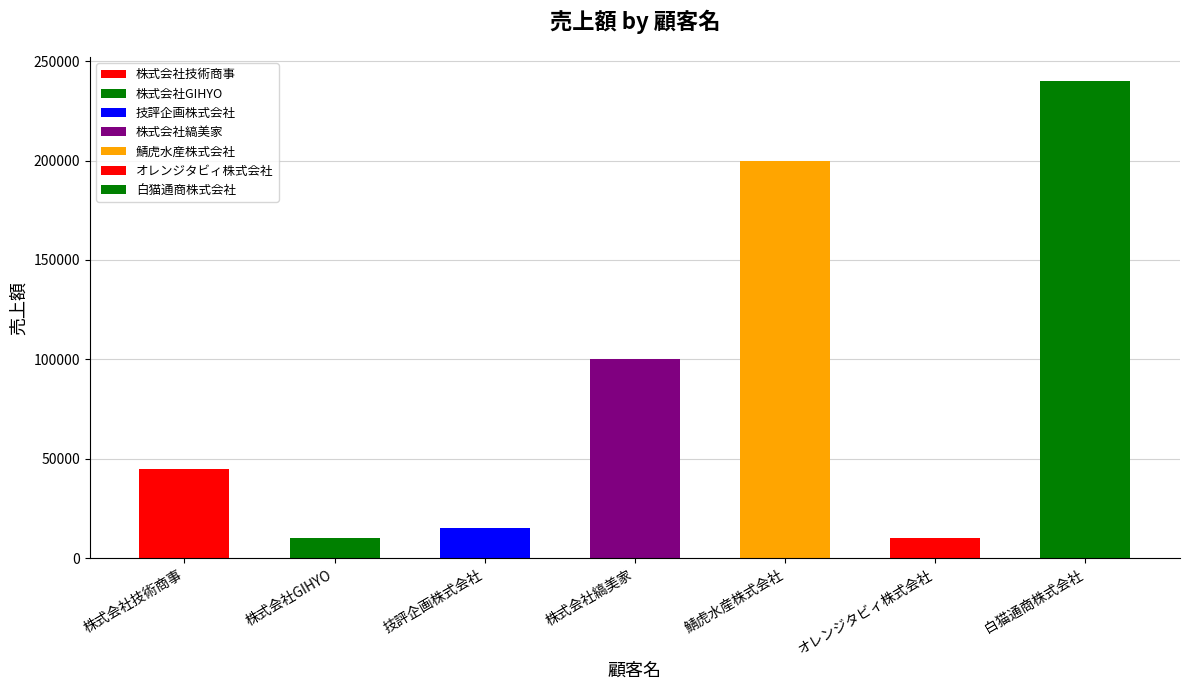

Rank the categories by value from lowest to highest.

株式会社GIHYO, オレンジタビィ株式会社, 技評企画株式会社, 株式会社技術商事, 株式会社縞美家, 鯖虎水産株式会社, 白猫通商株式会社